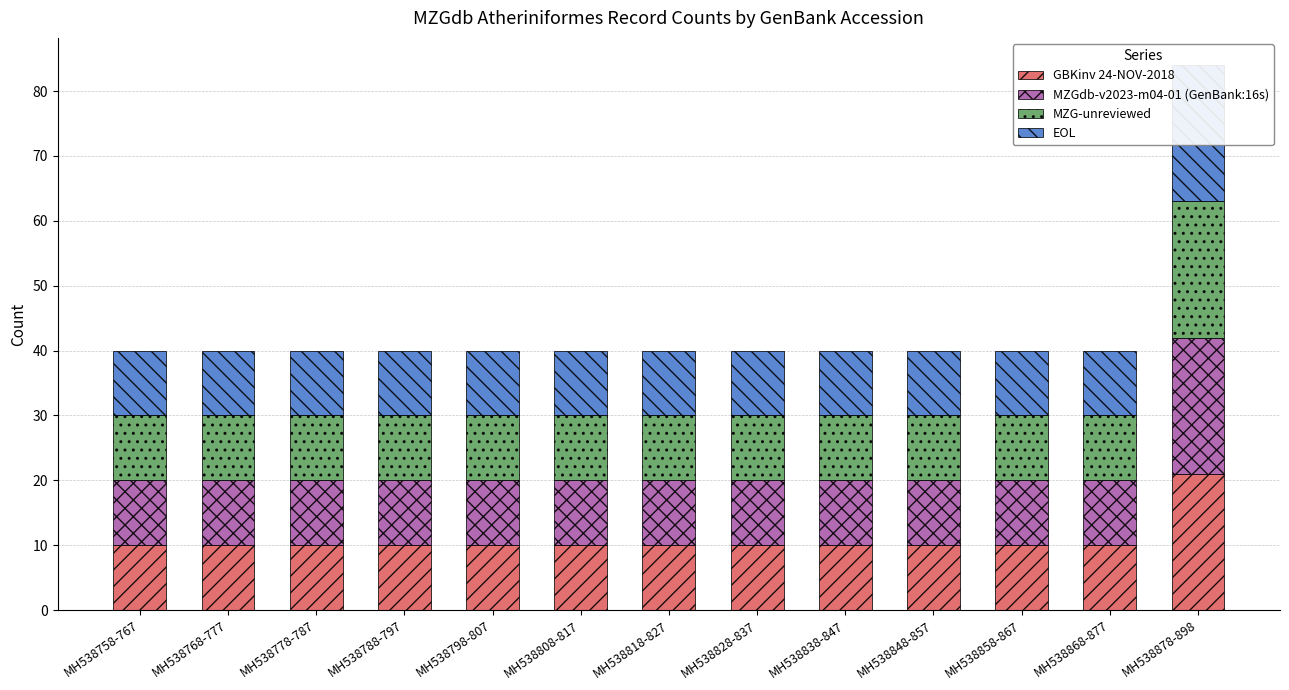

Which series has the largest range (max minus min)?

GBKinv 24-NOV-2018